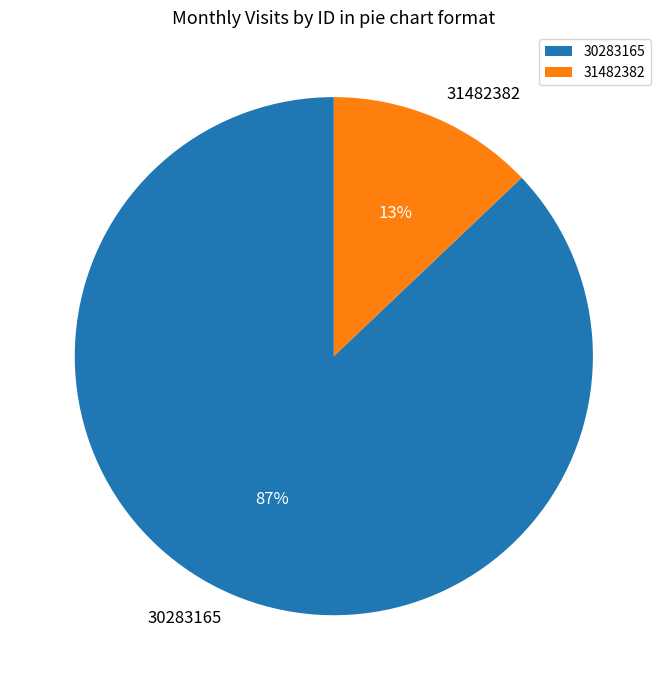

Is the sum of 30283165 and 31482382 greater than half?

Yes